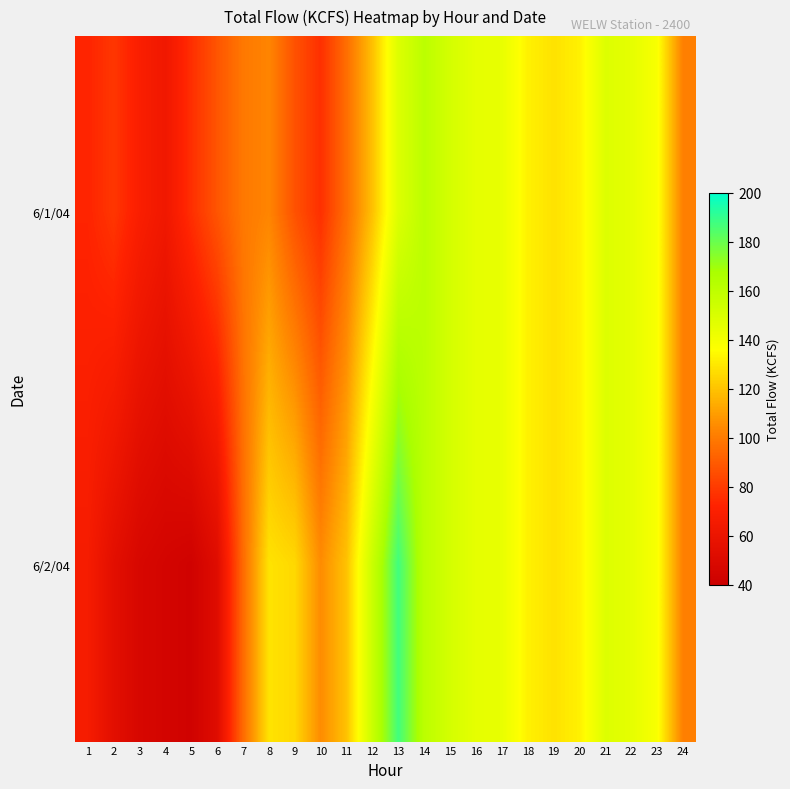

Reading left to right, list all the values displayed in this chart.

6/1/04: 1=72.7	2=78.6	3=69.0	4=63.0	5=76.1	6=88.0	7=99.1	8=103.0	9=87.1	10=76.3	11=96.0	12=119.3	13=148.6	14=161.1	15=152.1	16=145.3	17=144.3	18=132.4	19=128.3	20=132.2	21=148.5	22=145.5	23=138.2	24=101.4
6/2/04: 1=66.5	2=54.3	3=47.2	4=44.7	5=42.7	6=52.1	7=94.9	8=128.6	9=125.6	10=105.2	11=119.7	12=155.8	13=187.6	14=161.1	15=152.1	16=145.3	17=144.3	18=132.4	19=128.3	20=132.2	21=148.5	22=145.5	23=138.2	24=101.4